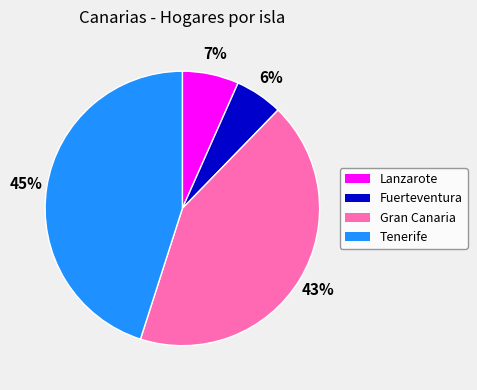

To the nearest percent, what is the difference between the Gran Canaria and Tenerife slice percentages?

2%